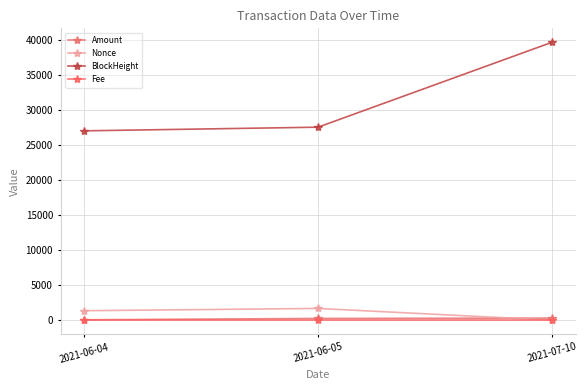

Does the chart have visible grid lines?

Yes